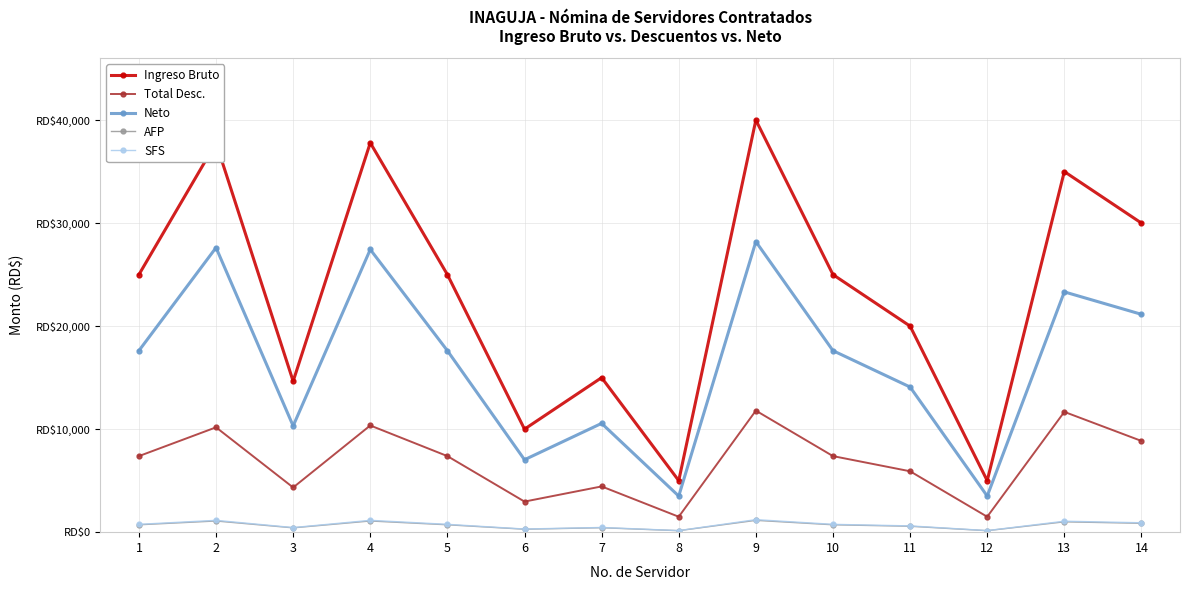

True or false: Total Desc. and SFS intersect in this chart.

False